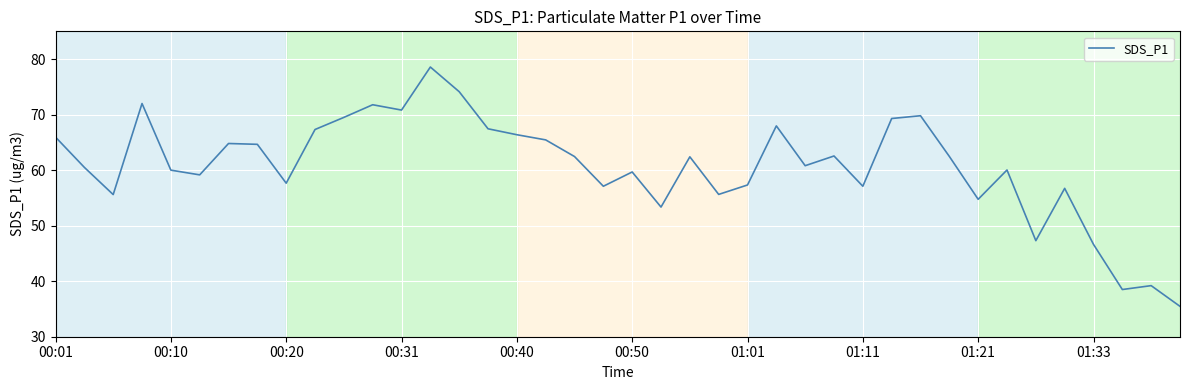

What is the smallest value displayed?

35.5